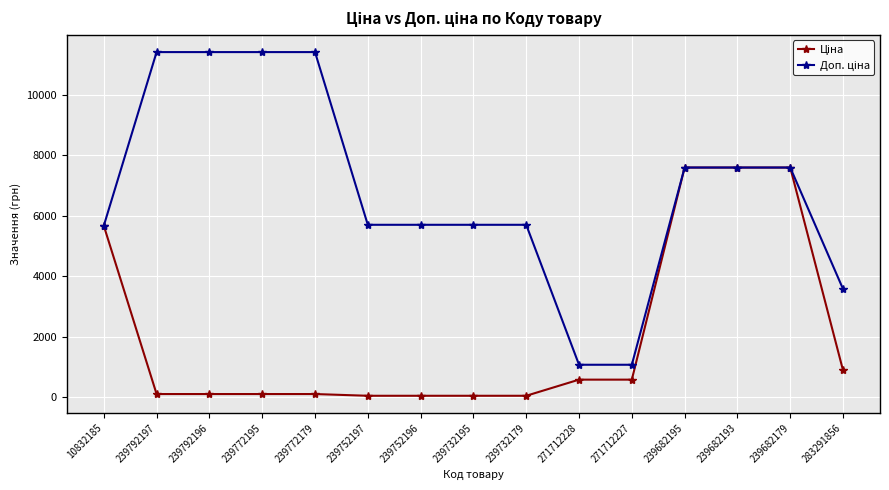

How many lines are shown in the chart?

2